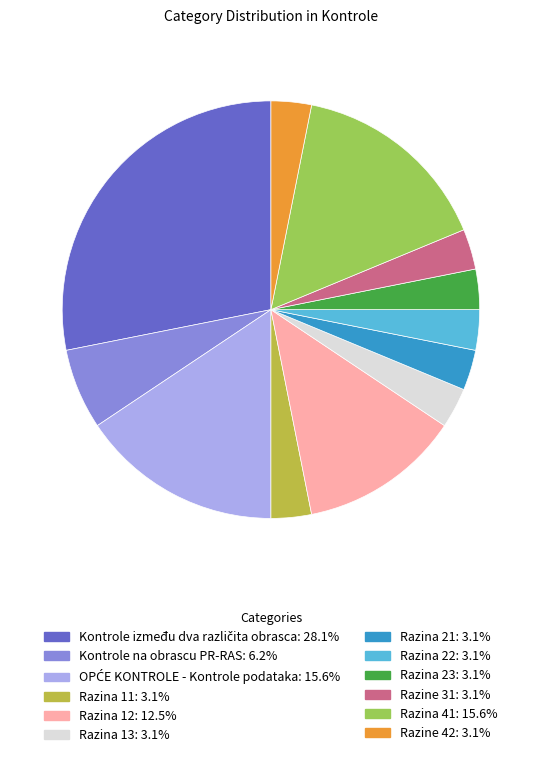

Is the sum of Razina 11 and Razina 12 greater than half?

No